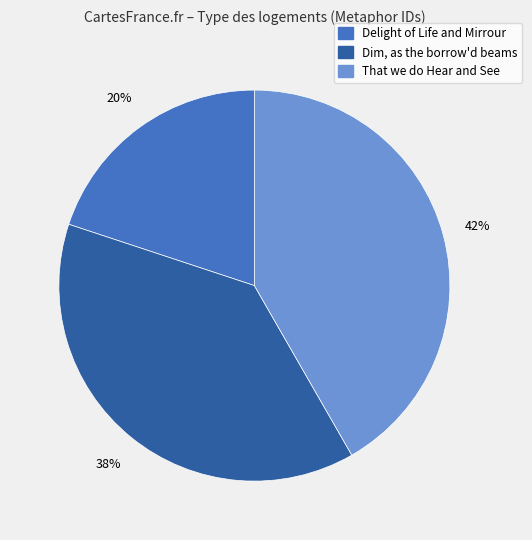

Does Dim, as the borrow'd beams represent more than half of the total?

No